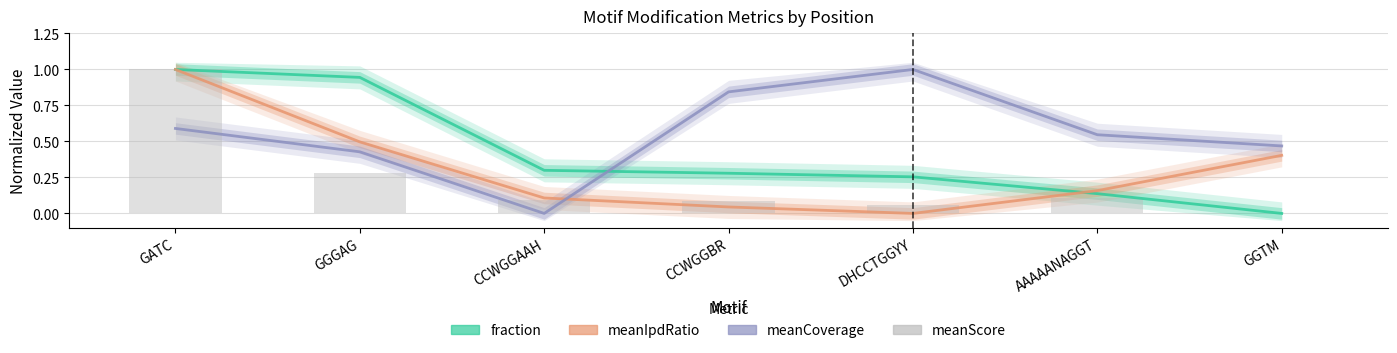

What is the label of the 7th bar from the left?

GGTM